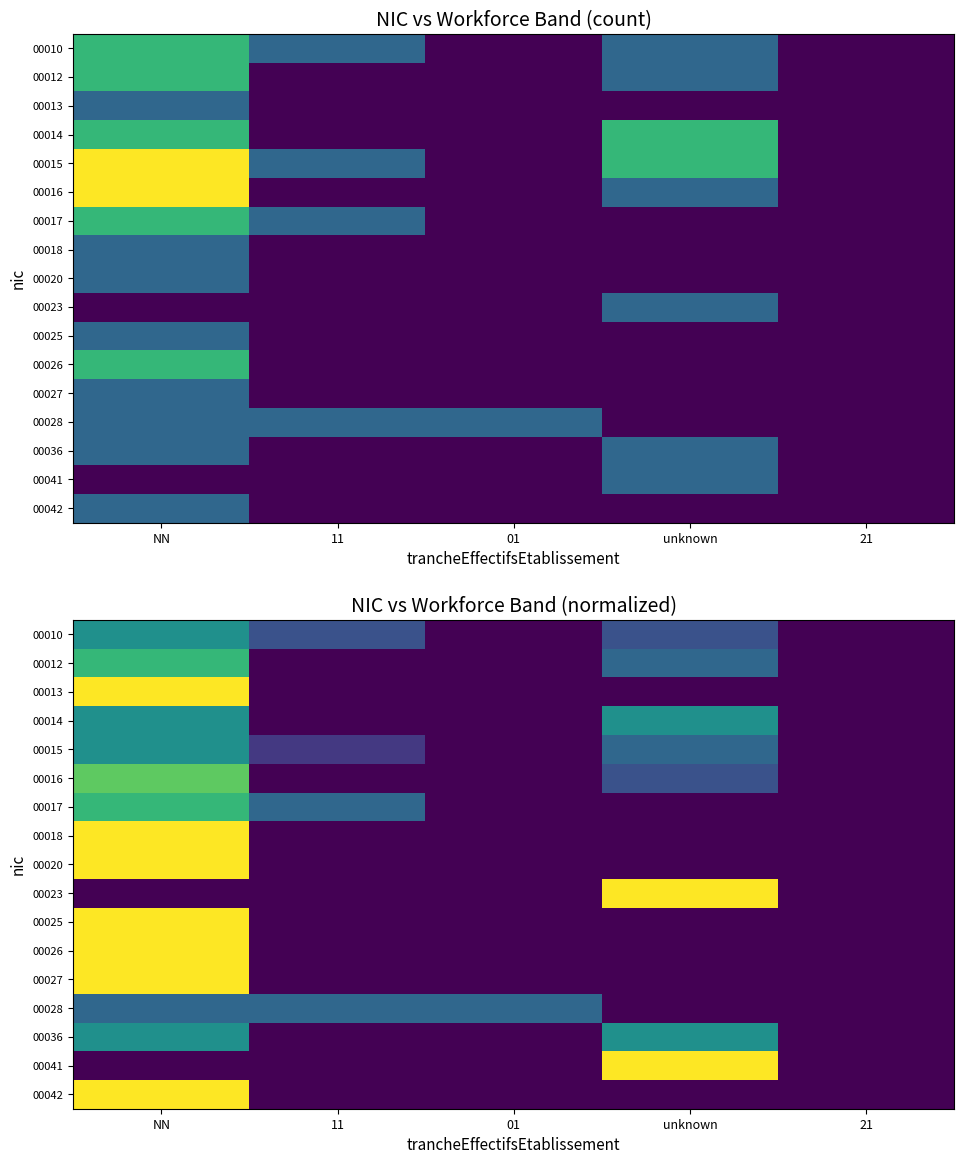

Is the value of 00010 at 21 greater than the value of 00028 at 21?

No